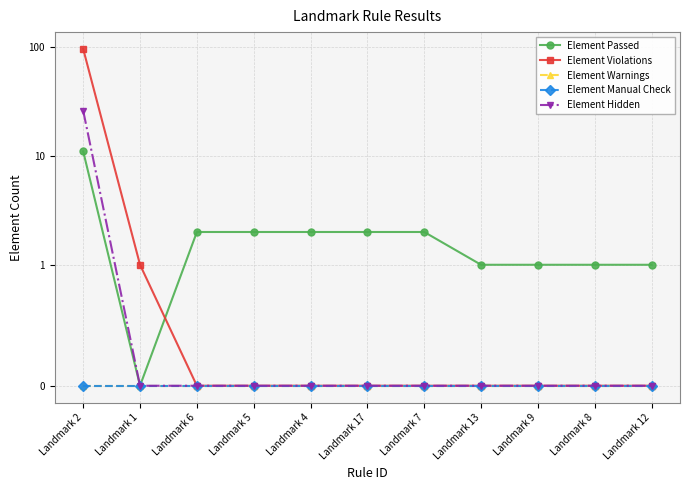

True or false: Element Manual Check and Element Violations cross at least once.

False